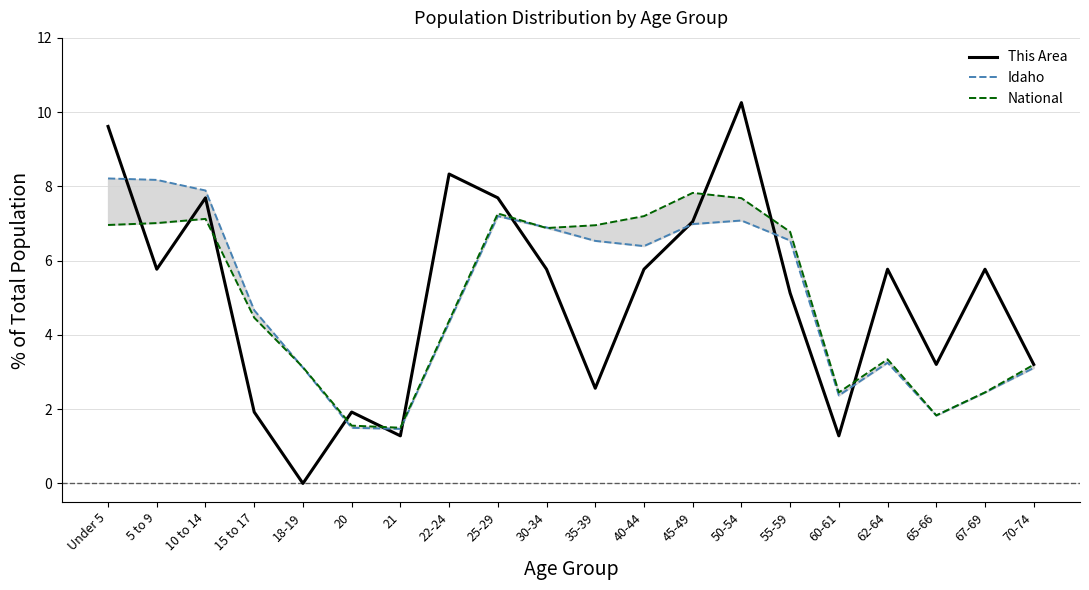

Reading right to left, what are all the values shown in this chart?

This Area: 3.2	5.8	3.2	5.8	1.3	5.1	10.3	7.1	5.8	2.6	5.8	7.7	8.3	1.3	1.9	0.0	1.9	7.7	5.8	9.6
Idaho: 3.1	2.4	1.8	3.3	2.4	6.5	7.1	7.0	6.4	6.5	6.9	7.2	4.3	1.5	1.5	3.1	4.7	7.9	8.2	8.2
National: 3.2	2.5	1.8	3.3	2.5	6.8	7.7	7.8	7.2	7.0	6.9	7.3	4.4	1.5	1.6	3.1	4.5	7.1	7.0	7.0